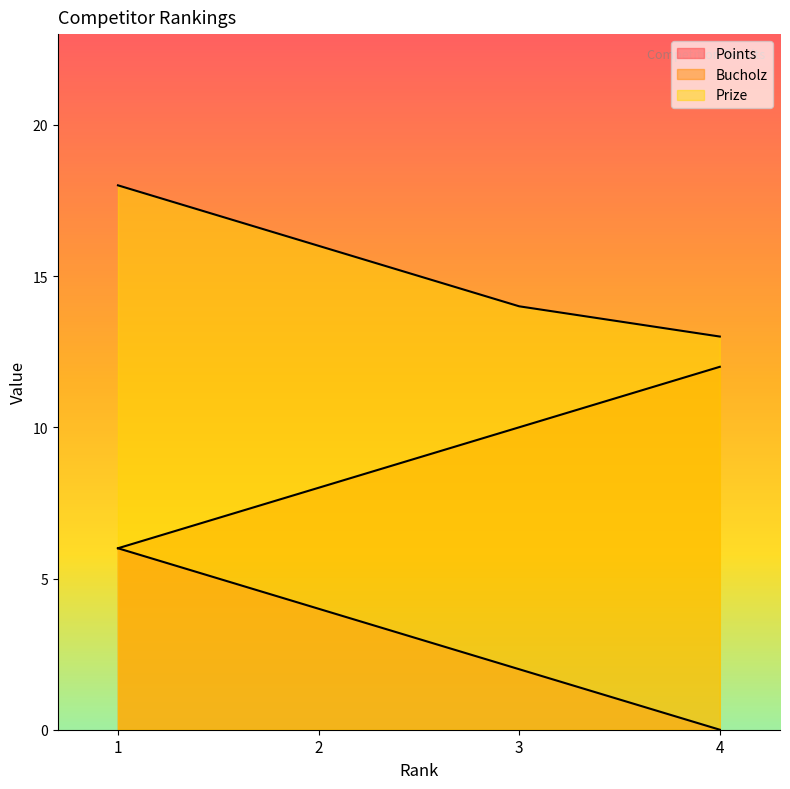

What is the value of the Bucholz point at the 1st from the left?

6